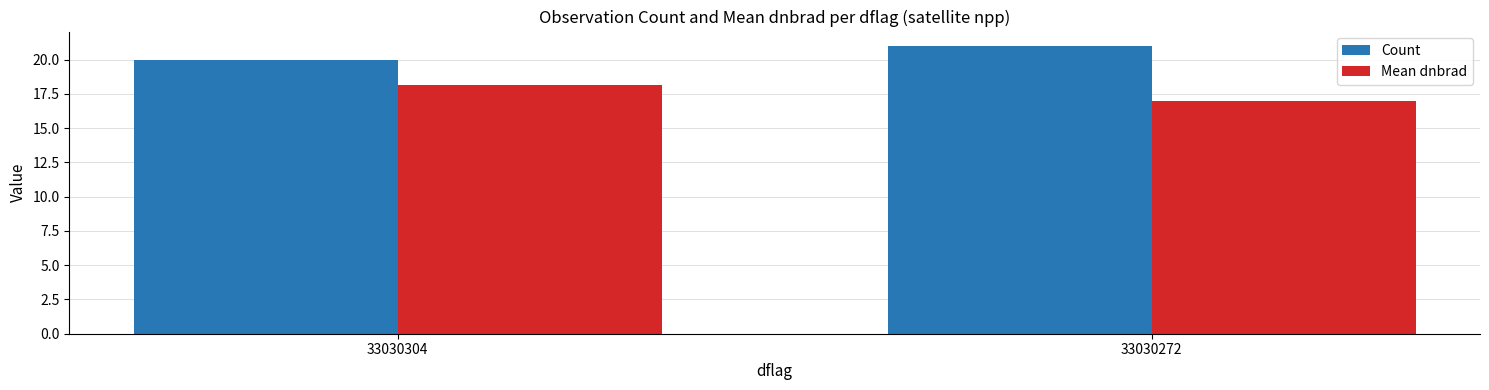

How many groups of bars are there?

2